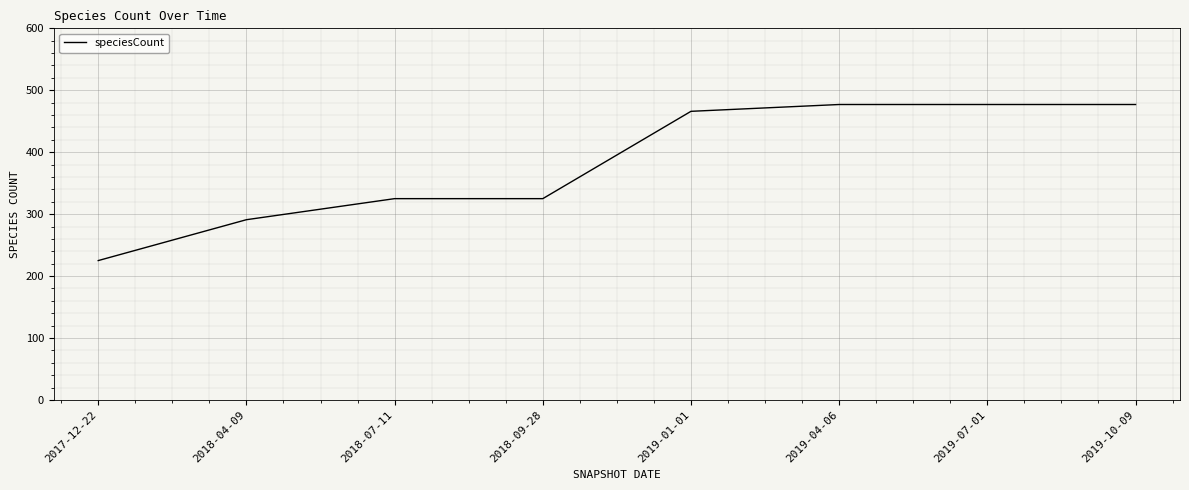

Which label corresponds to the smallest value in the chart?

2017-12-22